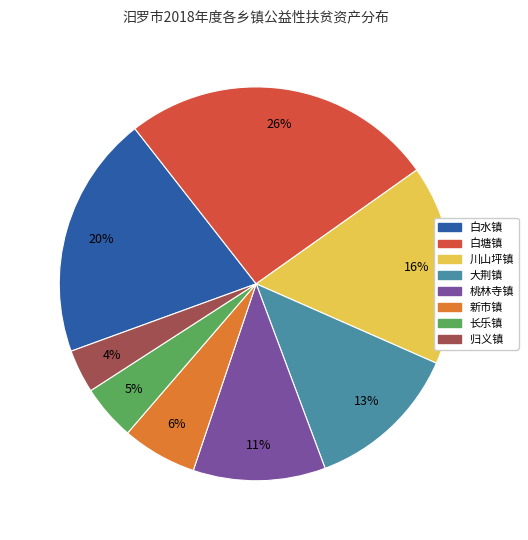

Is 新市镇 the majority of the pie?

No